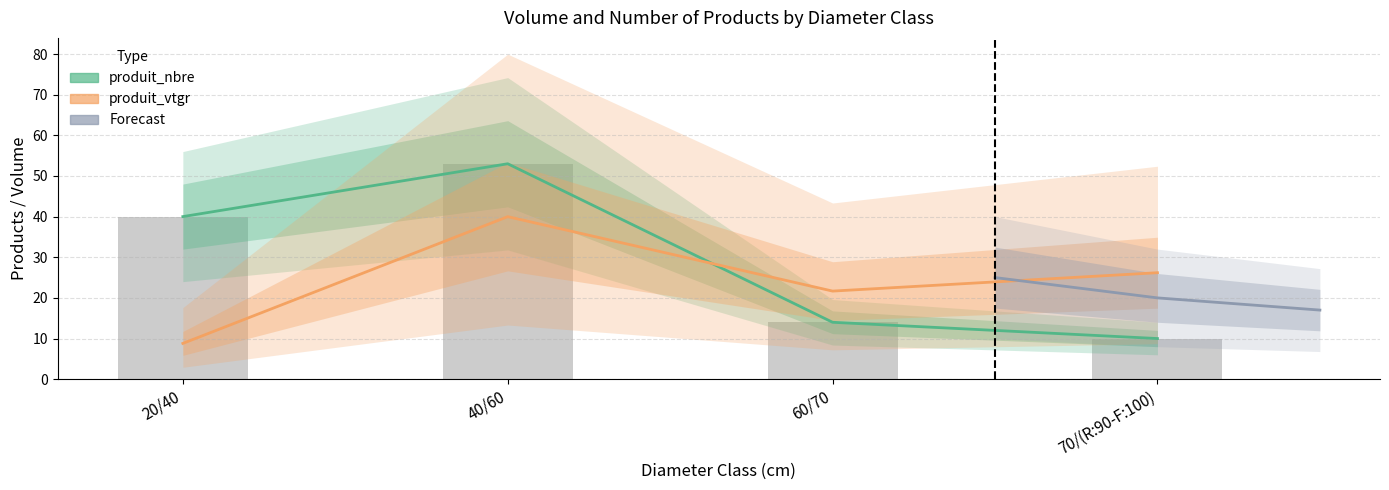

How many groups of bars are there?

4